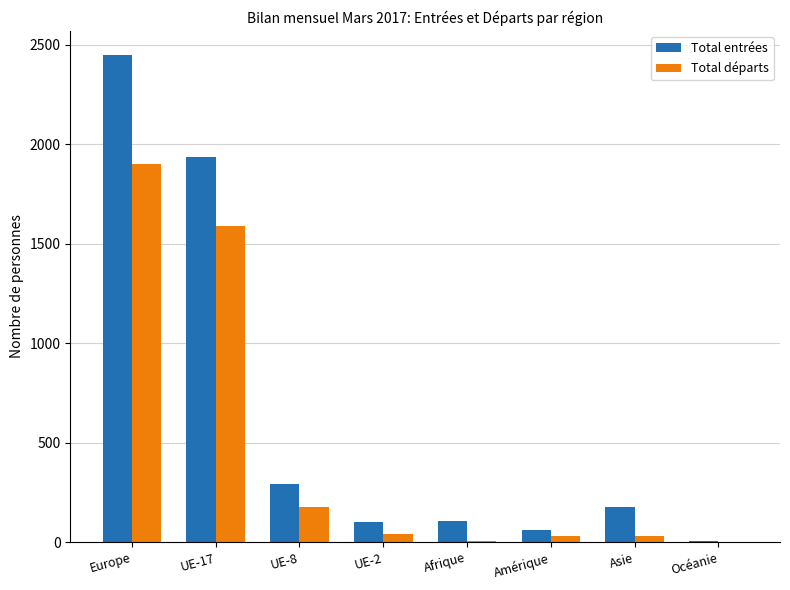

At which category is the sum across all series the highest?

Europe